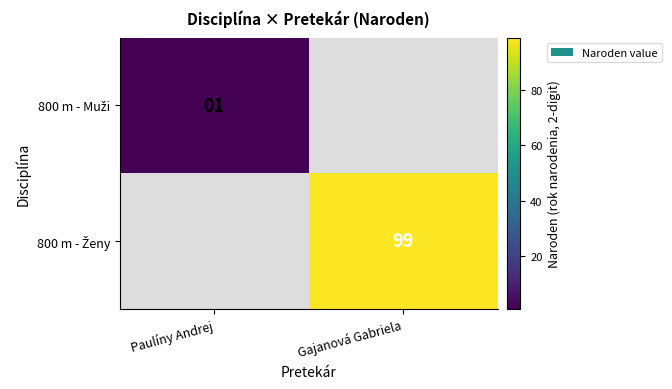

Which label corresponds to the largest value in the chart?

Gajanová Gabriela